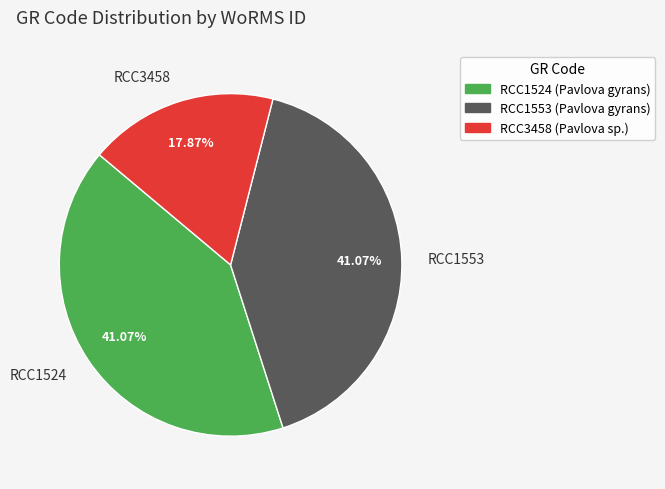

Count the number of slices in the pie.

3